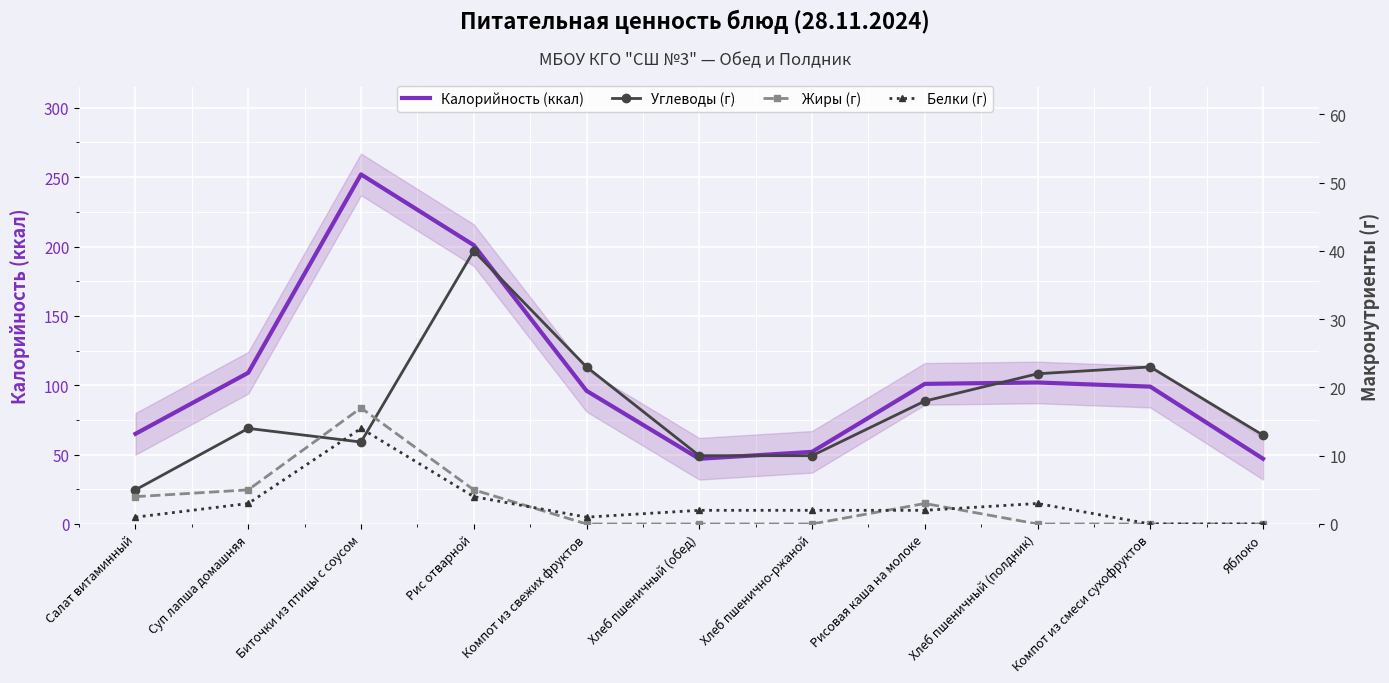

What are all the series names shown in the legend?

Калорийность (ккал), Углеводы (г), Жиры (г), Белки (г)